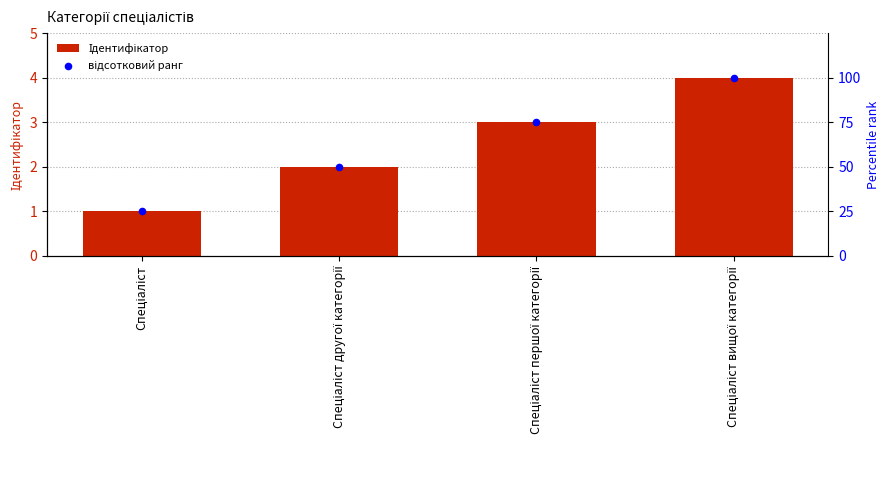

Which series has the widest spread of Y values?

відсотковий ранг